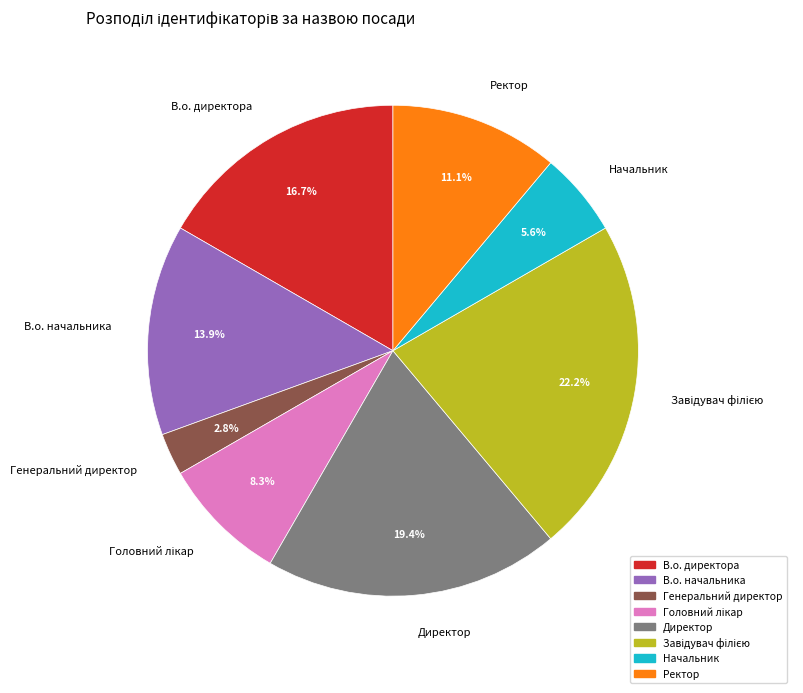

True or false: В.о. директора accounts for 7% of the total.

False